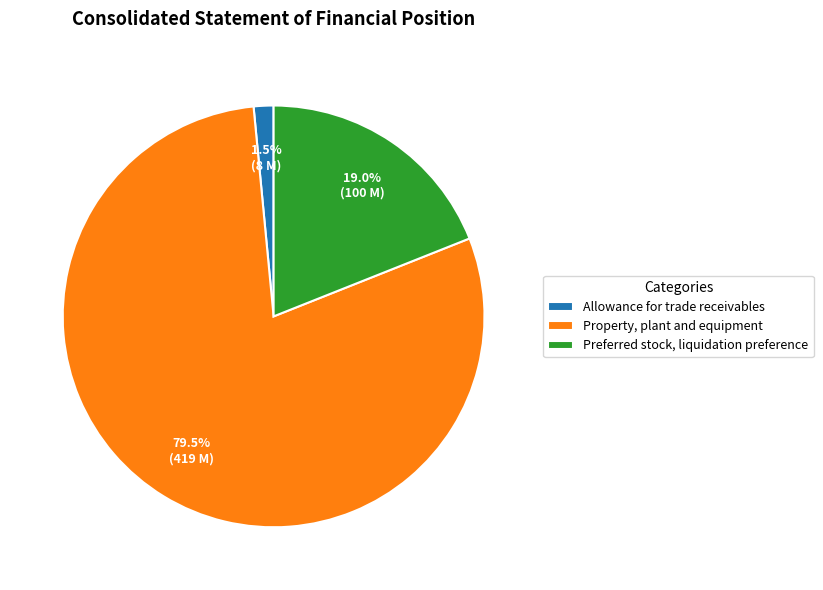

Rank the categories by value from lowest to highest.

Allowance for trade receivables, Preferred stock, liquidation preference, Property, plant and equipment